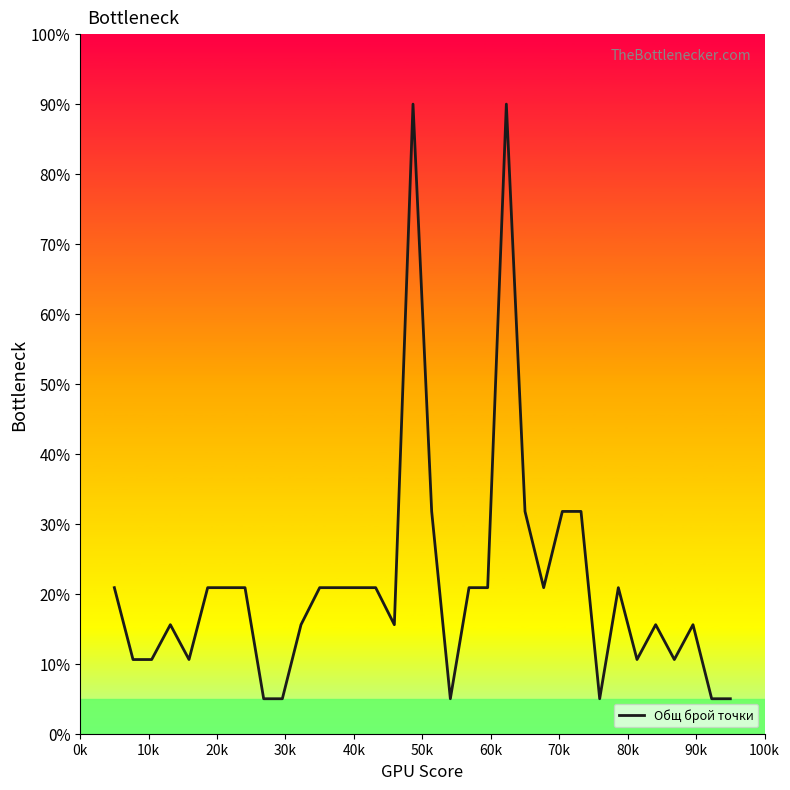

What is the smallest value displayed?

5.0